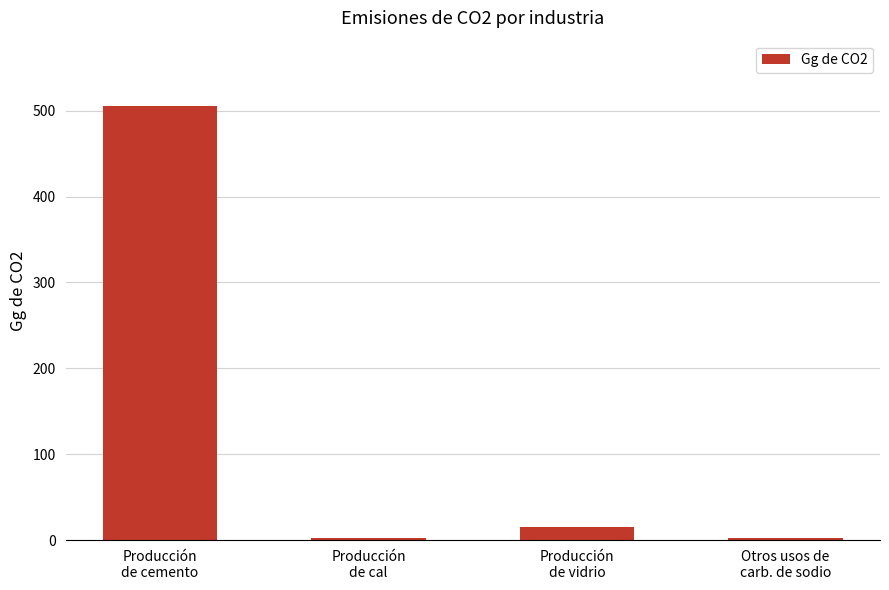

What is the change in value from Producción
de vidrio to Otros usos de
carb. de sodio?

-13.3